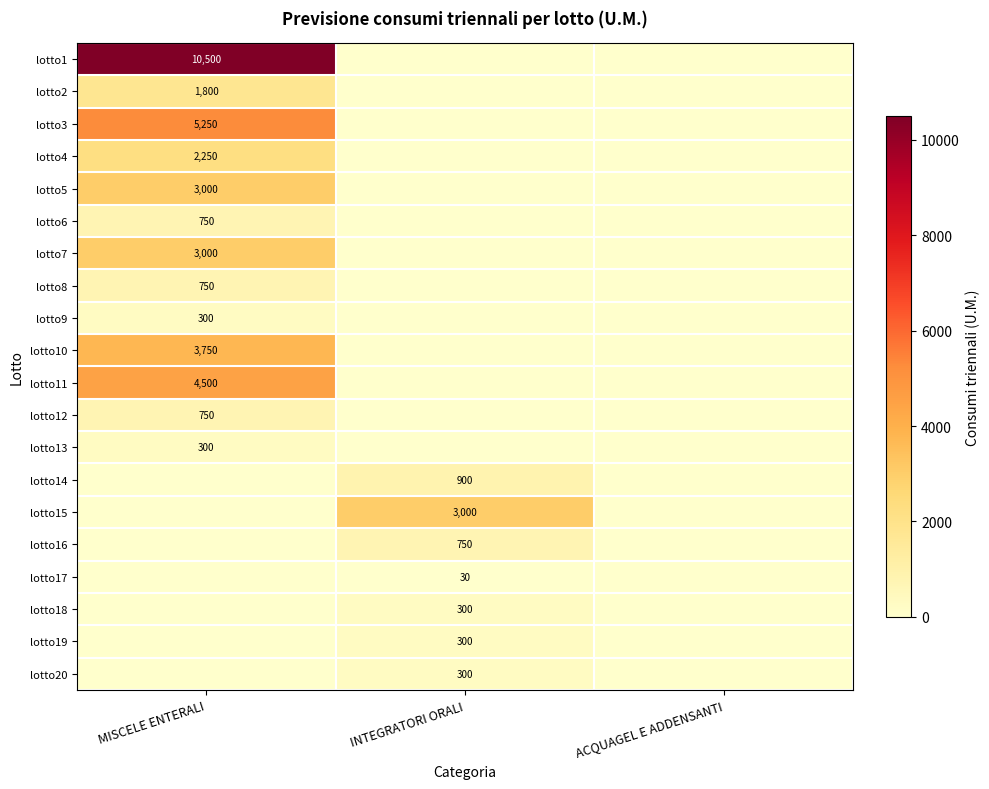

True or false: lotto7 has a value of 1883 at MISCELE ENTERALI.

False